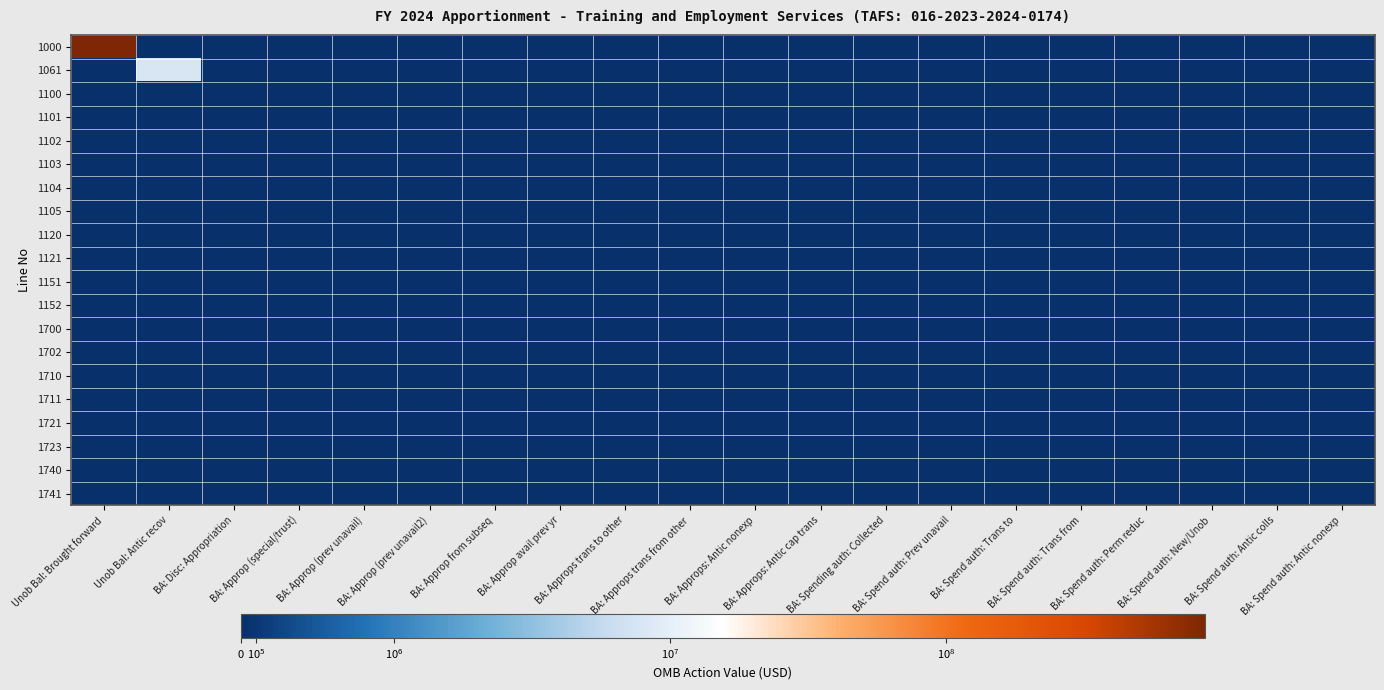

Reading right to left, what are all the values shown in this chart?

1000: BA: Spend auth: Antic nonexp=0	BA: Spend auth: Antic colls=0	BA: Spend auth: New/Unob=0	BA: Spend auth: Perm reduc=0	BA: Spend auth: Trans from=0	BA: Spend auth: Trans to=0	BA: Spend auth: Prev unavail=0	BA: Spending auth: Collected=0	BA: Approps: Antic cap trans=0	BA: Approps: Antic nonexp=0	BA: Approps trans from other=0	BA: Approps trans to other=0	BA: Approp avail prev yr=0	BA: Approp from subseq=0	BA: Approp (prev unavail2)=0	BA: Approp (prev unavail)=0	BA: Approp (special/trust)=0	BA: Disc: Appropriation=0	Unob Bal: Antic recov=0	Unob Bal: Brought forward=864719755
1061: BA: Spend auth: Antic nonexp=0	BA: Spend auth: Antic colls=0	BA: Spend auth: New/Unob=0	BA: Spend auth: Perm reduc=0	BA: Spend auth: Trans from=0	BA: Spend auth: Trans to=0	BA: Spend auth: Prev unavail=0	BA: Spending auth: Collected=0	BA: Approps: Antic cap trans=0	BA: Approps: Antic nonexp=0	BA: Approps trans from other=0	BA: Approps trans to other=0	BA: Approp avail prev yr=0	BA: Approp from subseq=0	BA: Approp (prev unavail2)=0	BA: Approp (prev unavail)=0	BA: Approp (special/trust)=0	BA: Disc: Appropriation=0	Unob Bal: Antic recov=8010000	Unob Bal: Brought forward=0
1100: BA: Spend auth: Antic nonexp=0	BA: Spend auth: Antic colls=0	BA: Spend auth: New/Unob=0	BA: Spend auth: Perm reduc=0	BA: Spend auth: Trans from=0	BA: Spend auth: Trans to=0	BA: Spend auth: Prev unavail=0	BA: Spending auth: Collected=0	BA: Approps: Antic cap trans=0	BA: Approps: Antic nonexp=0	BA: Approps trans from other=0	BA: Approps trans to other=0	BA: Approp avail prev yr=0	BA: Approp from subseq=0	BA: Approp (prev unavail2)=0	BA: Approp (prev unavail)=0	BA: Approp (special/trust)=0	BA: Disc: Appropriation=0	Unob Bal: Antic recov=0	Unob Bal: Brought forward=0
1101: BA: Spend auth: Antic nonexp=0	BA: Spend auth: Antic colls=0	BA: Spend auth: New/Unob=0	BA: Spend auth: Perm reduc=0	BA: Spend auth: Trans from=0	BA: Spend auth: Trans to=0	BA: Spend auth: Prev unavail=0	BA: Spending auth: Collected=0	BA: Approps: Antic cap trans=0	BA: Approps: Antic nonexp=0	BA: Approps trans from other=0	BA: Approps trans to other=0	BA: Approp avail prev yr=0	BA: Approp from subseq=0	BA: Approp (prev unavail2)=0	BA: Approp (prev unavail)=0	BA: Approp (special/trust)=0	BA: Disc: Appropriation=0	Unob Bal: Antic recov=0	Unob Bal: Brought forward=0
1102: BA: Spend auth: Antic nonexp=0	BA: Spend auth: Antic colls=0	BA: Spend auth: New/Unob=0	BA: Spend auth: Perm reduc=0	BA: Spend auth: Trans from=0	BA: Spend auth: Trans to=0	BA: Spend auth: Prev unavail=0	BA: Spending auth: Collected=0	BA: Approps: Antic cap trans=0	BA: Approps: Antic nonexp=0	BA: Approps trans from other=0	BA: Approps trans to other=0	BA: Approp avail prev yr=0	BA: Approp from subseq=0	BA: Approp (prev unavail2)=0	BA: Approp (prev unavail)=0	BA: Approp (special/trust)=0	BA: Disc: Appropriation=0	Unob Bal: Antic recov=0	Unob Bal: Brought forward=0
1103: BA: Spend auth: Antic nonexp=0	BA: Spend auth: Antic colls=0	BA: Spend auth: New/Unob=0	BA: Spend auth: Perm reduc=0	BA: Spend auth: Trans from=0	BA: Spend auth: Trans to=0	BA: Spend auth: Prev unavail=0	BA: Spending auth: Collected=0	BA: Approps: Antic cap trans=0	BA: Approps: Antic nonexp=0	BA: Approps trans from other=0	BA: Approps trans to other=0	BA: Approp avail prev yr=0	BA: Approp from subseq=0	BA: Approp (prev unavail2)=0	BA: Approp (prev unavail)=0	BA: Approp (special/trust)=0	BA: Disc: Appropriation=0	Unob Bal: Antic recov=0	Unob Bal: Brought forward=0
1104: BA: Spend auth: Antic nonexp=0	BA: Spend auth: Antic colls=0	BA: Spend auth: New/Unob=0	BA: Spend auth: Perm reduc=0	BA: Spend auth: Trans from=0	BA: Spend auth: Trans to=0	BA: Spend auth: Prev unavail=0	BA: Spending auth: Collected=0	BA: Approps: Antic cap trans=0	BA: Approps: Antic nonexp=0	BA: Approps trans from other=0	BA: Approps trans to other=0	BA: Approp avail prev yr=0	BA: Approp from subseq=0	BA: Approp (prev unavail2)=0	BA: Approp (prev unavail)=0	BA: Approp (special/trust)=0	BA: Disc: Appropriation=0	Unob Bal: Antic recov=0	Unob Bal: Brought forward=0
1105: BA: Spend auth: Antic nonexp=0	BA: Spend auth: Antic colls=0	BA: Spend auth: New/Unob=0	BA: Spend auth: Perm reduc=0	BA: Spend auth: Trans from=0	BA: Spend auth: Trans to=0	BA: Spend auth: Prev unavail=0	BA: Spending auth: Collected=0	BA: Approps: Antic cap trans=0	BA: Approps: Antic nonexp=0	BA: Approps trans from other=0	BA: Approps trans to other=0	BA: Approp avail prev yr=0	BA: Approp from subseq=0	BA: Approp (prev unavail2)=0	BA: Approp (prev unavail)=0	BA: Approp (special/trust)=0	BA: Disc: Appropriation=0	Unob Bal: Antic recov=0	Unob Bal: Brought forward=0
1120: BA: Spend auth: Antic nonexp=0	BA: Spend auth: Antic colls=0	BA: Spend auth: New/Unob=0	BA: Spend auth: Perm reduc=0	BA: Spend auth: Trans from=0	BA: Spend auth: Trans to=0	BA: Spend auth: Prev unavail=0	BA: Spending auth: Collected=0	BA: Approps: Antic cap trans=0	BA: Approps: Antic nonexp=0	BA: Approps trans from other=0	BA: Approps trans to other=0	BA: Approp avail prev yr=0	BA: Approp from subseq=0	BA: Approp (prev unavail2)=0	BA: Approp (prev unavail)=0	BA: Approp (special/trust)=0	BA: Disc: Appropriation=0	Unob Bal: Antic recov=0	Unob Bal: Brought forward=0
1121: BA: Spend auth: Antic nonexp=0	BA: Spend auth: Antic colls=0	BA: Spend auth: New/Unob=0	BA: Spend auth: Perm reduc=0	BA: Spend auth: Trans from=0	BA: Spend auth: Trans to=0	BA: Spend auth: Prev unavail=0	BA: Spending auth: Collected=0	BA: Approps: Antic cap trans=0	BA: Approps: Antic nonexp=0	BA: Approps trans from other=0	BA: Approps trans to other=0	BA: Approp avail prev yr=0	BA: Approp from subseq=0	BA: Approp (prev unavail2)=0	BA: Approp (prev unavail)=0	BA: Approp (special/trust)=0	BA: Disc: Appropriation=0	Unob Bal: Antic recov=0	Unob Bal: Brought forward=0
1151: BA: Spend auth: Antic nonexp=0	BA: Spend auth: Antic colls=0	BA: Spend auth: New/Unob=0	BA: Spend auth: Perm reduc=0	BA: Spend auth: Trans from=0	BA: Spend auth: Trans to=0	BA: Spend auth: Prev unavail=0	BA: Spending auth: Collected=0	BA: Approps: Antic cap trans=0	BA: Approps: Antic nonexp=0	BA: Approps trans from other=0	BA: Approps trans to other=0	BA: Approp avail prev yr=0	BA: Approp from subseq=0	BA: Approp (prev unavail2)=0	BA: Approp (prev unavail)=0	BA: Approp (special/trust)=0	BA: Disc: Appropriation=0	Unob Bal: Antic recov=0	Unob Bal: Brought forward=0
1152: BA: Spend auth: Antic nonexp=0	BA: Spend auth: Antic colls=0	BA: Spend auth: New/Unob=0	BA: Spend auth: Perm reduc=0	BA: Spend auth: Trans from=0	BA: Spend auth: Trans to=0	BA: Spend auth: Prev unavail=0	BA: Spending auth: Collected=0	BA: Approps: Antic cap trans=0	BA: Approps: Antic nonexp=0	BA: Approps trans from other=0	BA: Approps trans to other=0	BA: Approp avail prev yr=0	BA: Approp from subseq=0	BA: Approp (prev unavail2)=0	BA: Approp (prev unavail)=0	BA: Approp (special/trust)=0	BA: Disc: Appropriation=0	Unob Bal: Antic recov=0	Unob Bal: Brought forward=0
1700: BA: Spend auth: Antic nonexp=0	BA: Spend auth: Antic colls=0	BA: Spend auth: New/Unob=0	BA: Spend auth: Perm reduc=0	BA: Spend auth: Trans from=0	BA: Spend auth: Trans to=0	BA: Spend auth: Prev unavail=0	BA: Spending auth: Collected=0	BA: Approps: Antic cap trans=0	BA: Approps: Antic nonexp=0	BA: Approps trans from other=0	BA: Approps trans to other=0	BA: Approp avail prev yr=0	BA: Approp from subseq=0	BA: Approp (prev unavail2)=0	BA: Approp (prev unavail)=0	BA: Approp (special/trust)=0	BA: Disc: Appropriation=0	Unob Bal: Antic recov=0	Unob Bal: Brought forward=0
1702: BA: Spend auth: Antic nonexp=0	BA: Spend auth: Antic colls=0	BA: Spend auth: New/Unob=0	BA: Spend auth: Perm reduc=0	BA: Spend auth: Trans from=0	BA: Spend auth: Trans to=0	BA: Spend auth: Prev unavail=0	BA: Spending auth: Collected=0	BA: Approps: Antic cap trans=0	BA: Approps: Antic nonexp=0	BA: Approps trans from other=0	BA: Approps trans to other=0	BA: Approp avail prev yr=0	BA: Approp from subseq=0	BA: Approp (prev unavail2)=0	BA: Approp (prev unavail)=0	BA: Approp (special/trust)=0	BA: Disc: Appropriation=0	Unob Bal: Antic recov=0	Unob Bal: Brought forward=0
1710: BA: Spend auth: Antic nonexp=0	BA: Spend auth: Antic colls=0	BA: Spend auth: New/Unob=0	BA: Spend auth: Perm reduc=0	BA: Spend auth: Trans from=0	BA: Spend auth: Trans to=0	BA: Spend auth: Prev unavail=0	BA: Spending auth: Collected=0	BA: Approps: Antic cap trans=0	BA: Approps: Antic nonexp=0	BA: Approps trans from other=0	BA: Approps trans to other=0	BA: Approp avail prev yr=0	BA: Approp from subseq=0	BA: Approp (prev unavail2)=0	BA: Approp (prev unavail)=0	BA: Approp (special/trust)=0	BA: Disc: Appropriation=0	Unob Bal: Antic recov=0	Unob Bal: Brought forward=0
1711: BA: Spend auth: Antic nonexp=0	BA: Spend auth: Antic colls=0	BA: Spend auth: New/Unob=0	BA: Spend auth: Perm reduc=0	BA: Spend auth: Trans from=0	BA: Spend auth: Trans to=0	BA: Spend auth: Prev unavail=0	BA: Spending auth: Collected=0	BA: Approps: Antic cap trans=0	BA: Approps: Antic nonexp=0	BA: Approps trans from other=0	BA: Approps trans to other=0	BA: Approp avail prev yr=0	BA: Approp from subseq=0	BA: Approp (prev unavail2)=0	BA: Approp (prev unavail)=0	BA: Approp (special/trust)=0	BA: Disc: Appropriation=0	Unob Bal: Antic recov=0	Unob Bal: Brought forward=0
1721: BA: Spend auth: Antic nonexp=0	BA: Spend auth: Antic colls=0	BA: Spend auth: New/Unob=0	BA: Spend auth: Perm reduc=0	BA: Spend auth: Trans from=0	BA: Spend auth: Trans to=0	BA: Spend auth: Prev unavail=0	BA: Spending auth: Collected=0	BA: Approps: Antic cap trans=0	BA: Approps: Antic nonexp=0	BA: Approps trans from other=0	BA: Approps trans to other=0	BA: Approp avail prev yr=0	BA: Approp from subseq=0	BA: Approp (prev unavail2)=0	BA: Approp (prev unavail)=0	BA: Approp (special/trust)=0	BA: Disc: Appropriation=0	Unob Bal: Antic recov=0	Unob Bal: Brought forward=0
1723: BA: Spend auth: Antic nonexp=0	BA: Spend auth: Antic colls=0	BA: Spend auth: New/Unob=0	BA: Spend auth: Perm reduc=0	BA: Spend auth: Trans from=0	BA: Spend auth: Trans to=0	BA: Spend auth: Prev unavail=0	BA: Spending auth: Collected=0	BA: Approps: Antic cap trans=0	BA: Approps: Antic nonexp=0	BA: Approps trans from other=0	BA: Approps trans to other=0	BA: Approp avail prev yr=0	BA: Approp from subseq=0	BA: Approp (prev unavail2)=0	BA: Approp (prev unavail)=0	BA: Approp (special/trust)=0	BA: Disc: Appropriation=0	Unob Bal: Antic recov=0	Unob Bal: Brought forward=0
1740: BA: Spend auth: Antic nonexp=0	BA: Spend auth: Antic colls=0	BA: Spend auth: New/Unob=0	BA: Spend auth: Perm reduc=0	BA: Spend auth: Trans from=0	BA: Spend auth: Trans to=0	BA: Spend auth: Prev unavail=0	BA: Spending auth: Collected=0	BA: Approps: Antic cap trans=0	BA: Approps: Antic nonexp=0	BA: Approps trans from other=0	BA: Approps trans to other=0	BA: Approp avail prev yr=0	BA: Approp from subseq=0	BA: Approp (prev unavail2)=0	BA: Approp (prev unavail)=0	BA: Approp (special/trust)=0	BA: Disc: Appropriation=0	Unob Bal: Antic recov=0	Unob Bal: Brought forward=0
1741: BA: Spend auth: Antic nonexp=0	BA: Spend auth: Antic colls=0	BA: Spend auth: New/Unob=0	BA: Spend auth: Perm reduc=0	BA: Spend auth: Trans from=0	BA: Spend auth: Trans to=0	BA: Spend auth: Prev unavail=0	BA: Spending auth: Collected=0	BA: Approps: Antic cap trans=0	BA: Approps: Antic nonexp=0	BA: Approps trans from other=0	BA: Approps trans to other=0	BA: Approp avail prev yr=0	BA: Approp from subseq=0	BA: Approp (prev unavail2)=0	BA: Approp (prev unavail)=0	BA: Approp (special/trust)=0	BA: Disc: Appropriation=0	Unob Bal: Antic recov=0	Unob Bal: Brought forward=0